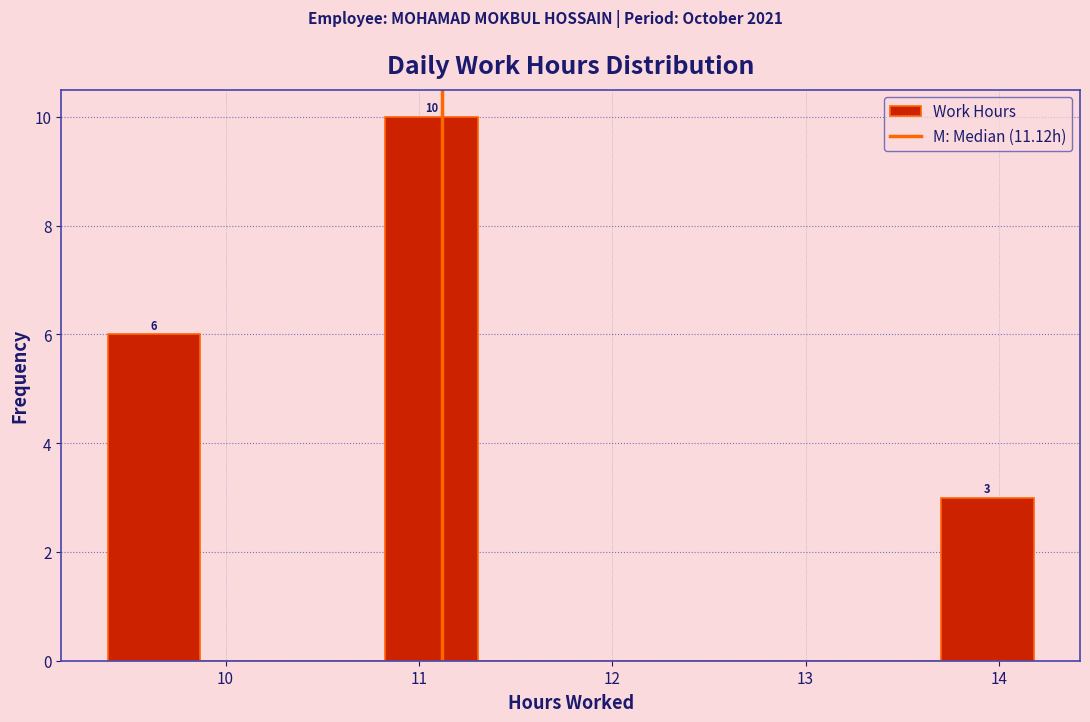

Which range on the x-axis has the tallest bar?

10.8 to 11.3